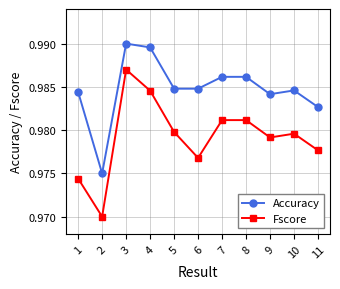

True or false: Fscore has more than 1 points higher than both neighbors.

True